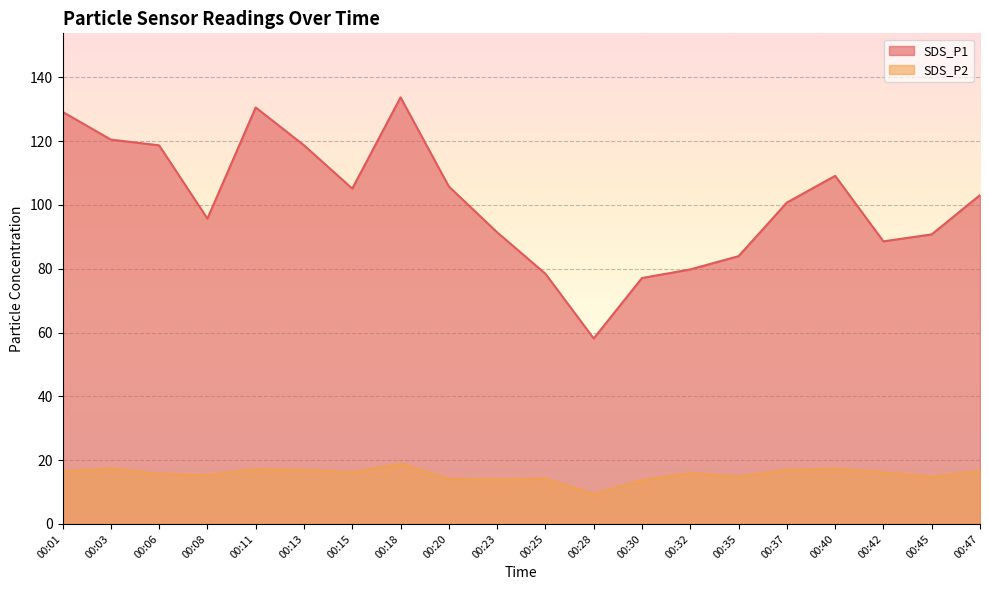

Which series changed the most between 00:03 and 00:45?

SDS_P1